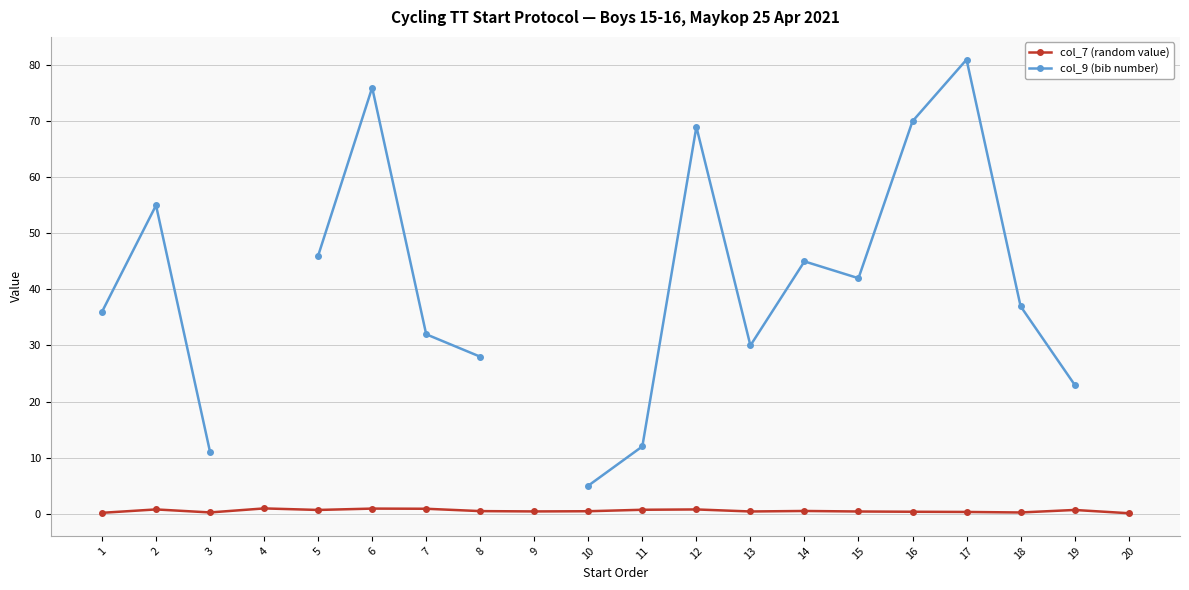

At 9, list the series in order from smallest to largest.

col_7 (random value), col_9 (bib number)